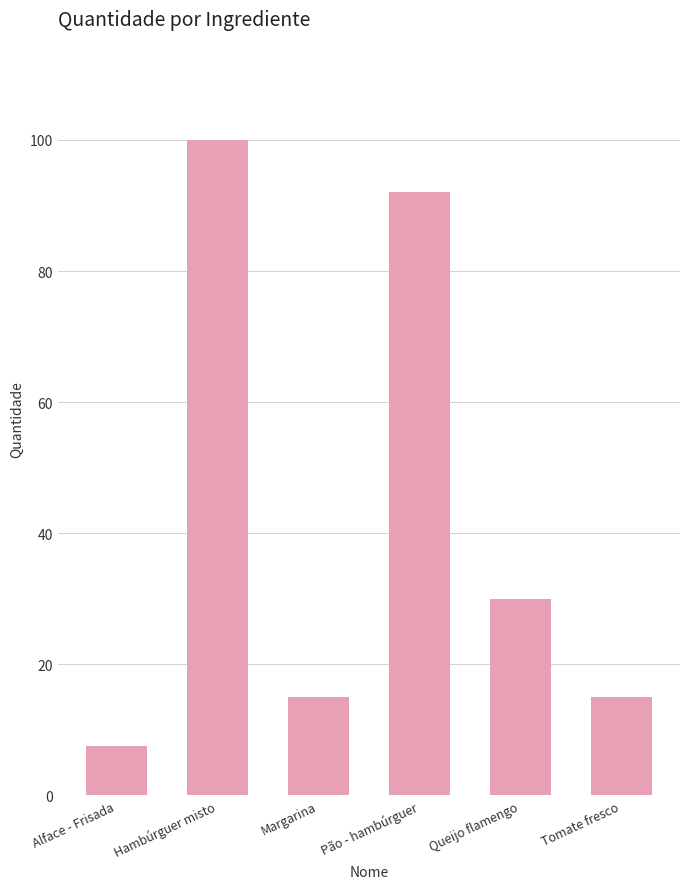

What is the value of the 3rd bar from the left?

15.0